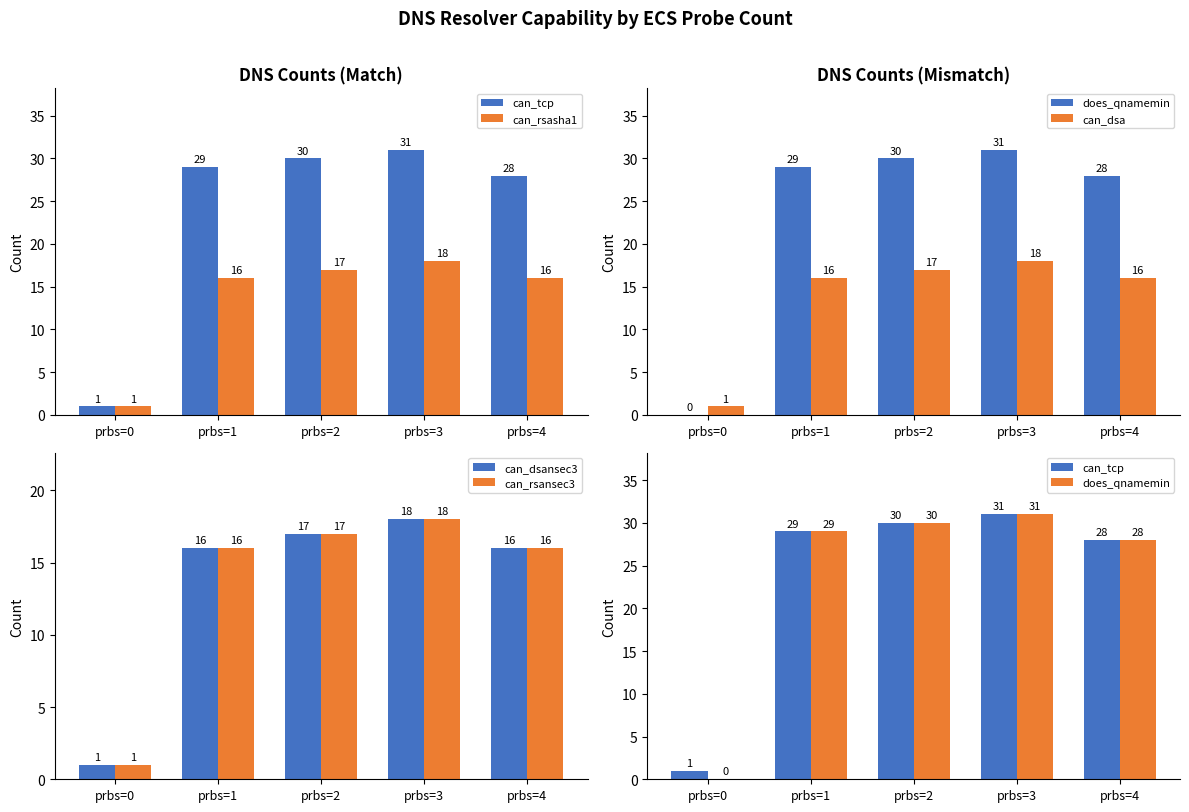

What is the lowest value of the can_dsa series?

1